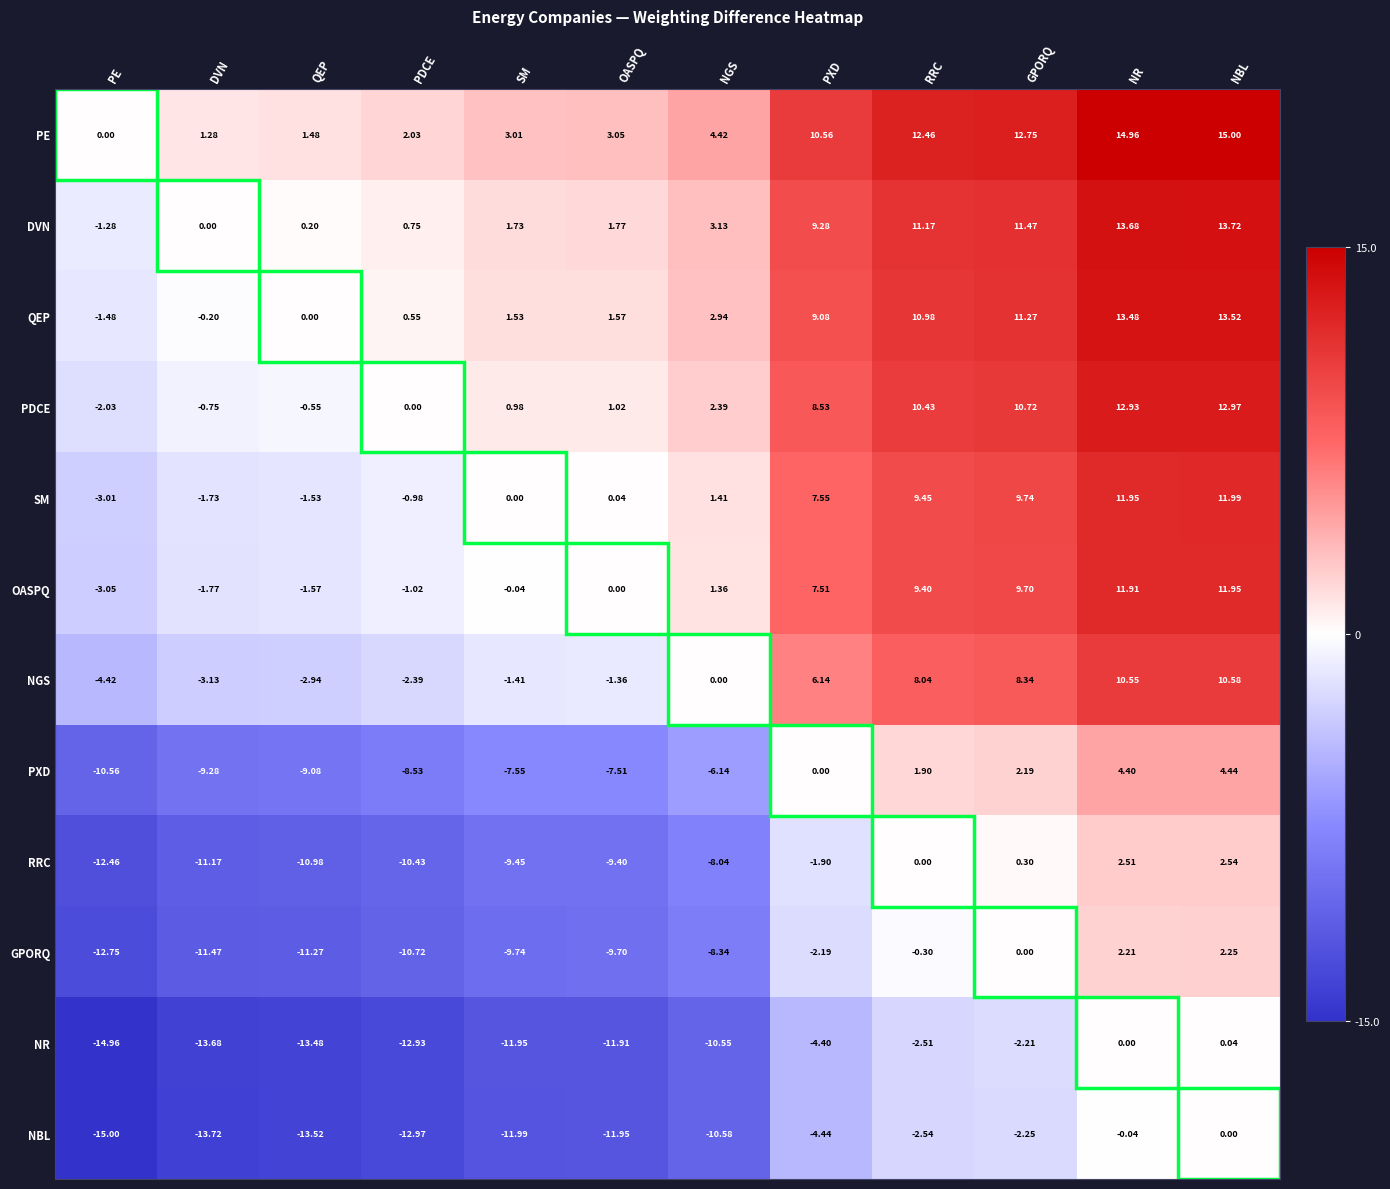

At which label does NR first exceed -10?

PXD